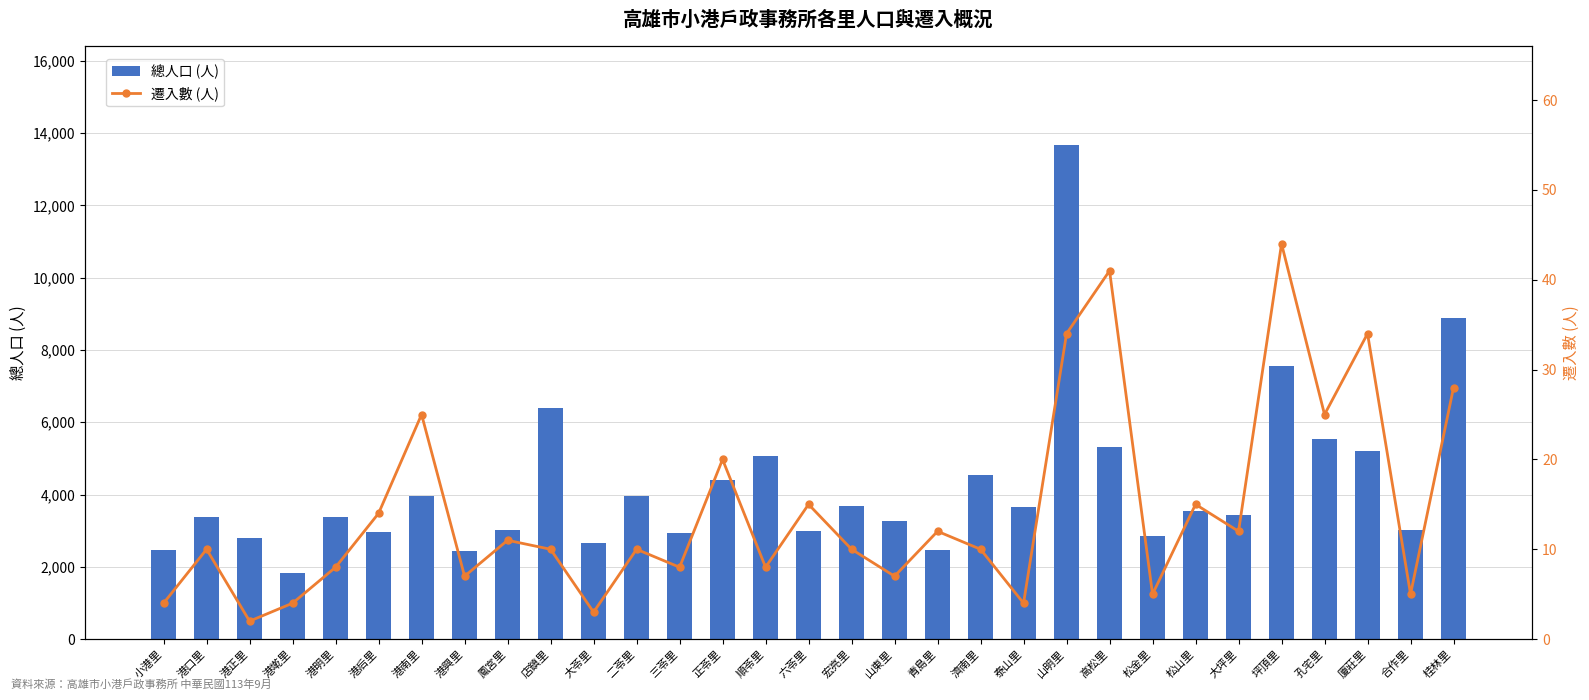

Rank the categories by 遷入數 (人) value from lowest to highest.

港正里, 大苓里, 小港里, 港墘里, 泰山里, 松金里, 合作里, 港興里, 山東里, 港明里, 三苓里, 順苓里, 港口里, 店鎮里, 二苓里, 宏亮里, 濟南里, 鳳宮里, 青島里, 大坪里, 港后里, 六苓里, 松山里, 正苓里, 港南里, 孔宅里, 桂林里, 山明里, 廈莊里, 高松里, 坪頂里